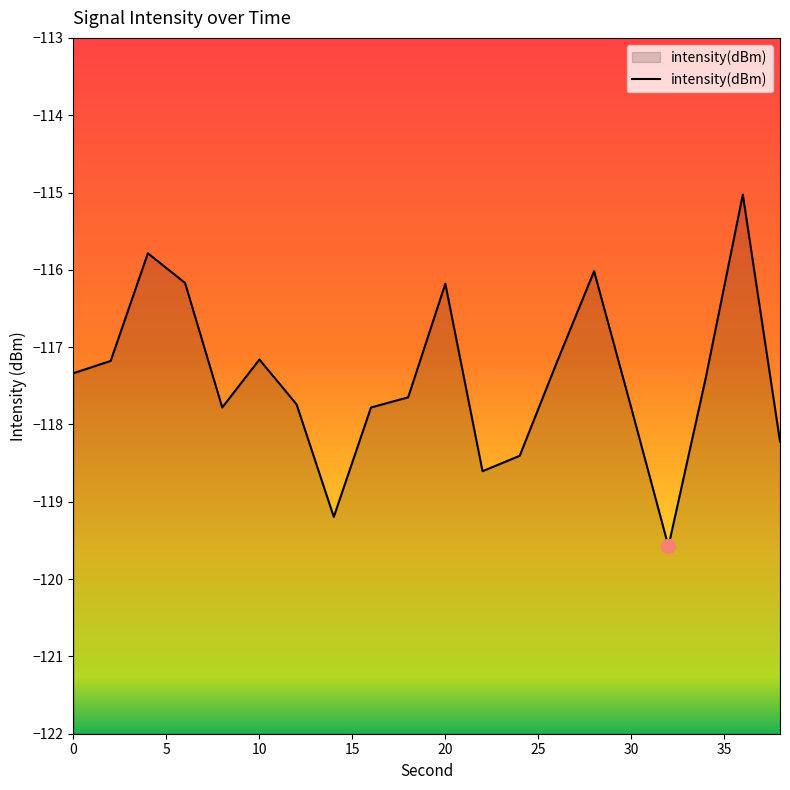

Is it true that the value at 30 is -117.8?

True